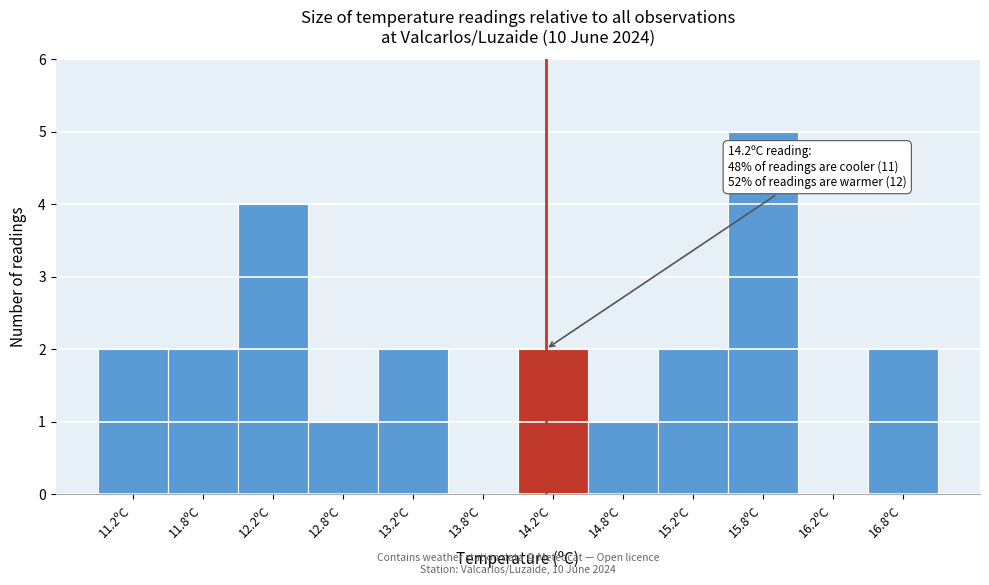

Which range on the x-axis has the tallest bar?

15.5 to 16.0